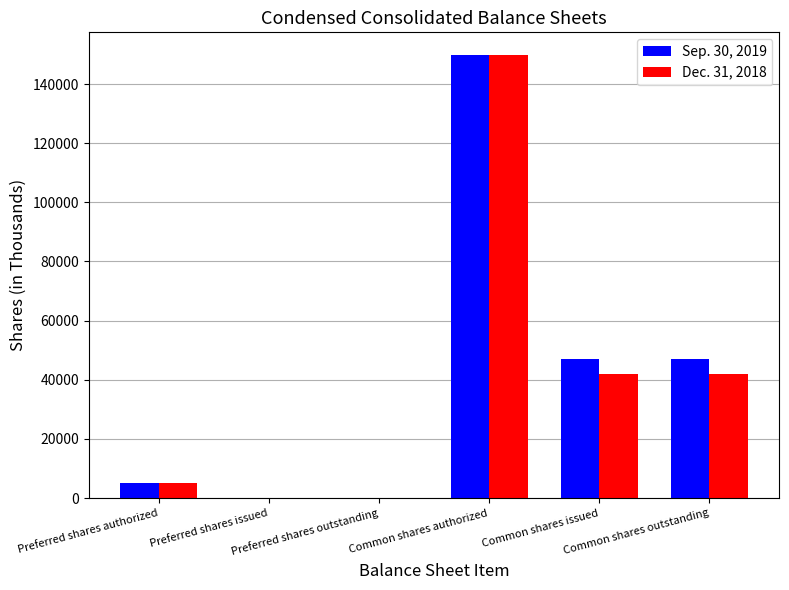

At which label does Sep. 30, 2019 first exceed 47096?

Common shares authorized